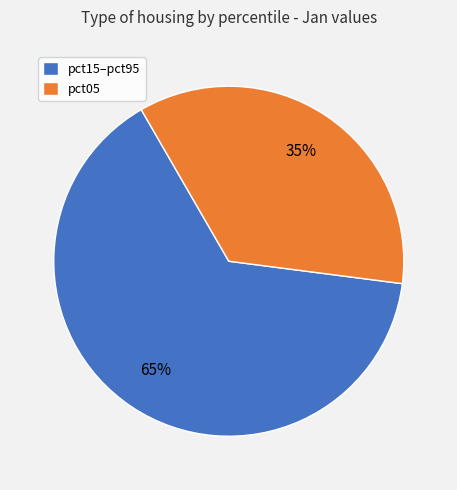

Between pct15–pct95 and pct05, which is larger?

pct15–pct95